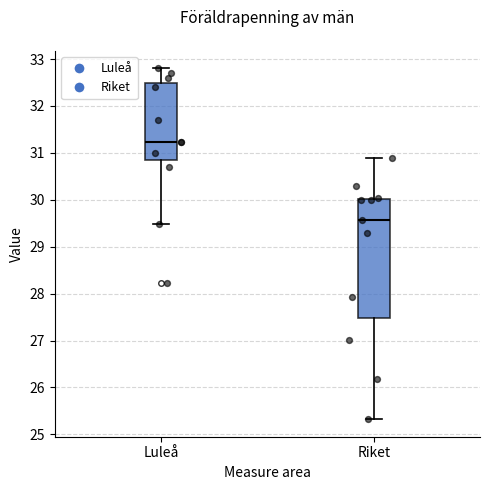

Which box is the tallest, from its lower edge to its upper edge?

Riket